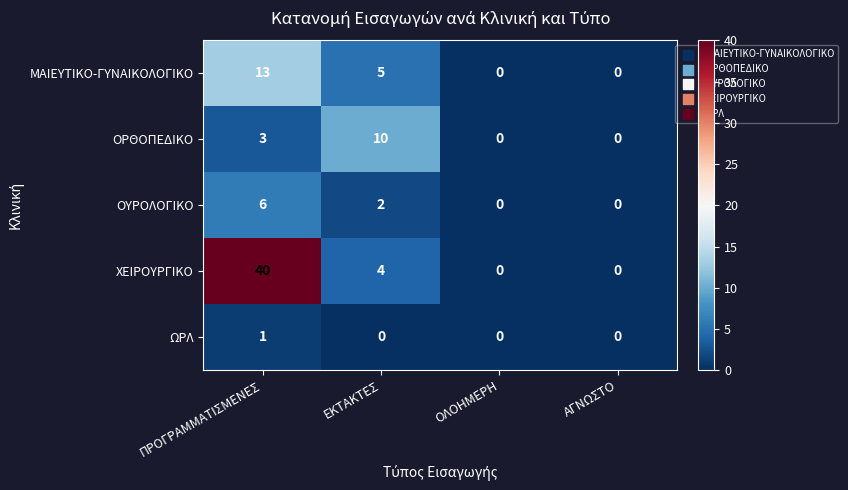

Reading left to right, transcribe all the data shown in this chart.

ΜΑΙΕΥΤΙΚΟ-ΓΥΝΑΙΚΟΛΟΓΙΚΟ: ΠΡΟΓΡΑΜΜΑΤΙΣΜΕΝΕΣ=13	ΕΚΤΑΚΤΕΣ=5	ΟΛΟΗΜΕΡΗ=0	ΑΓΝΩΣΤΟ=0
ΟΡΘΟΠΕΔΙΚΟ: ΠΡΟΓΡΑΜΜΑΤΙΣΜΕΝΕΣ=3	ΕΚΤΑΚΤΕΣ=10	ΟΛΟΗΜΕΡΗ=0	ΑΓΝΩΣΤΟ=0
ΟΥΡΟΛΟΓΙΚΟ: ΠΡΟΓΡΑΜΜΑΤΙΣΜΕΝΕΣ=6	ΕΚΤΑΚΤΕΣ=2	ΟΛΟΗΜΕΡΗ=0	ΑΓΝΩΣΤΟ=0
ΧΕΙΡΟΥΡΓΙΚΟ: ΠΡΟΓΡΑΜΜΑΤΙΣΜΕΝΕΣ=40	ΕΚΤΑΚΤΕΣ=4	ΟΛΟΗΜΕΡΗ=0	ΑΓΝΩΣΤΟ=0
ΩΡΛ: ΠΡΟΓΡΑΜΜΑΤΙΣΜΕΝΕΣ=1	ΕΚΤΑΚΤΕΣ=0	ΟΛΟΗΜΕΡΗ=0	ΑΓΝΩΣΤΟ=0